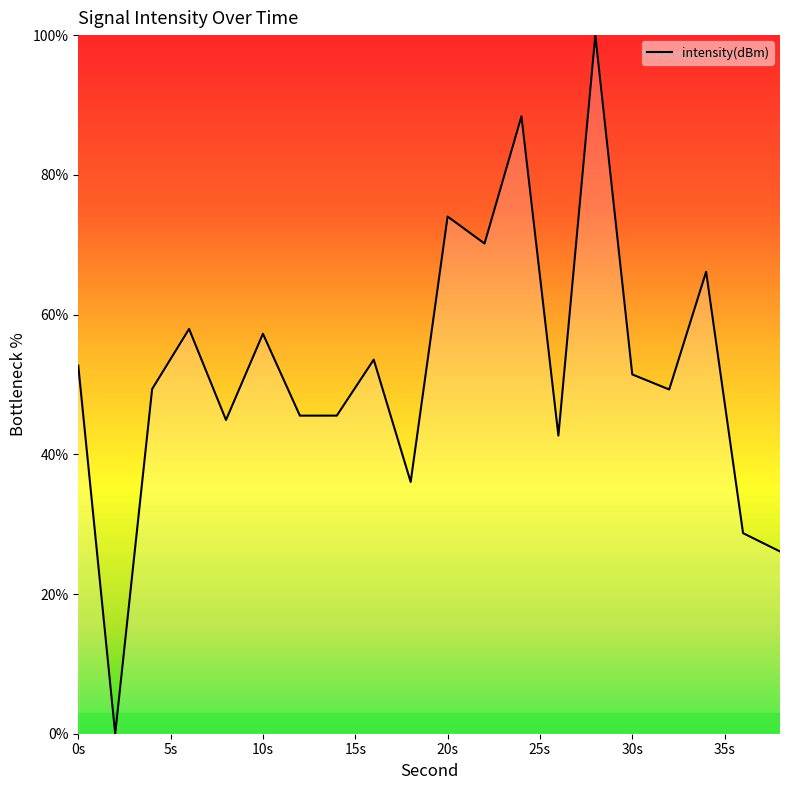

What is the greatest value displayed?

100.0